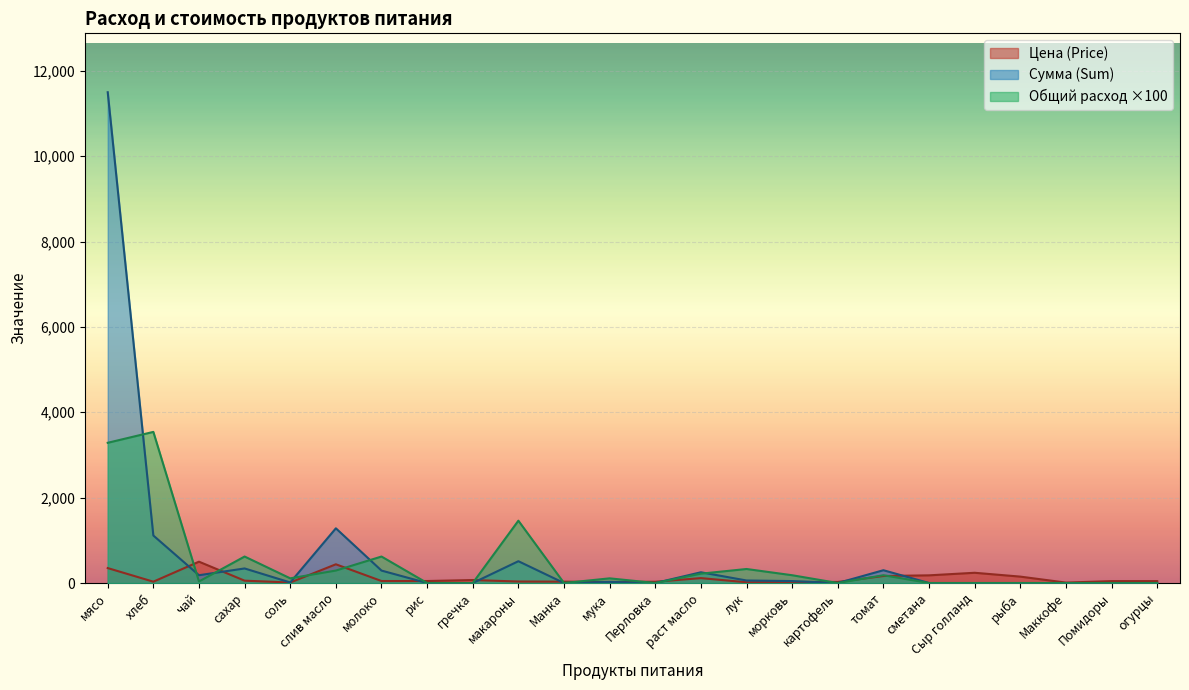

How many data points in Цена (Price) are less than 47?

12